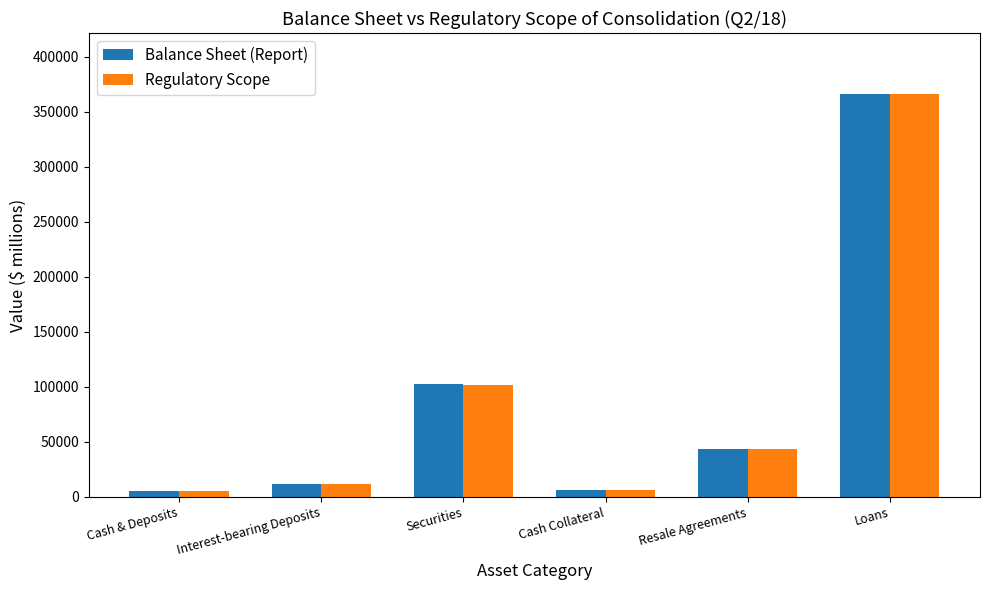

The Balance Sheet (Report) series shows 102319 at Securities. True or false?

True